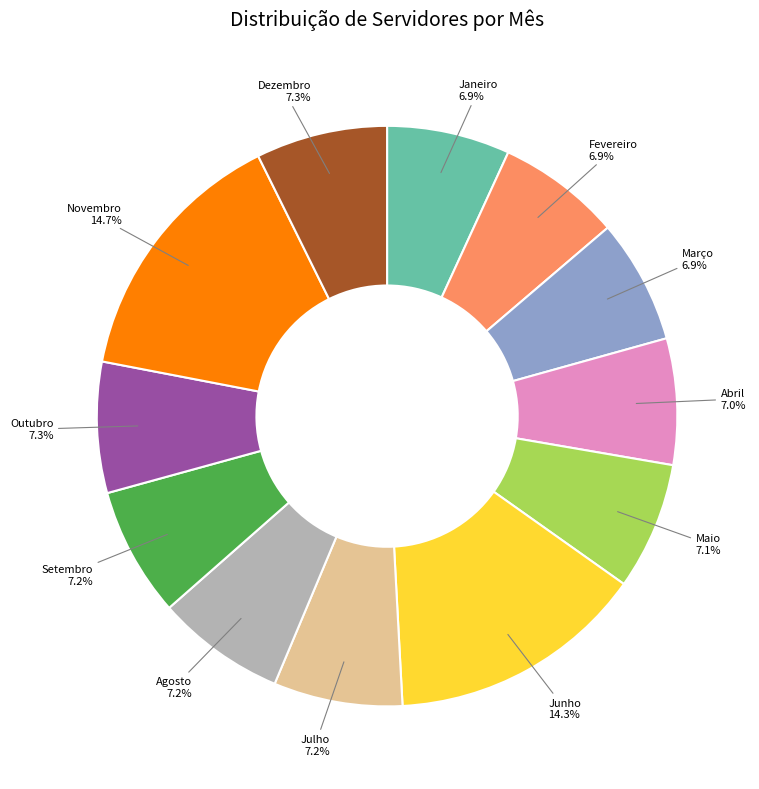

Approximately how many times larger is the value at Setembro compared to Fevereiro?

1.0